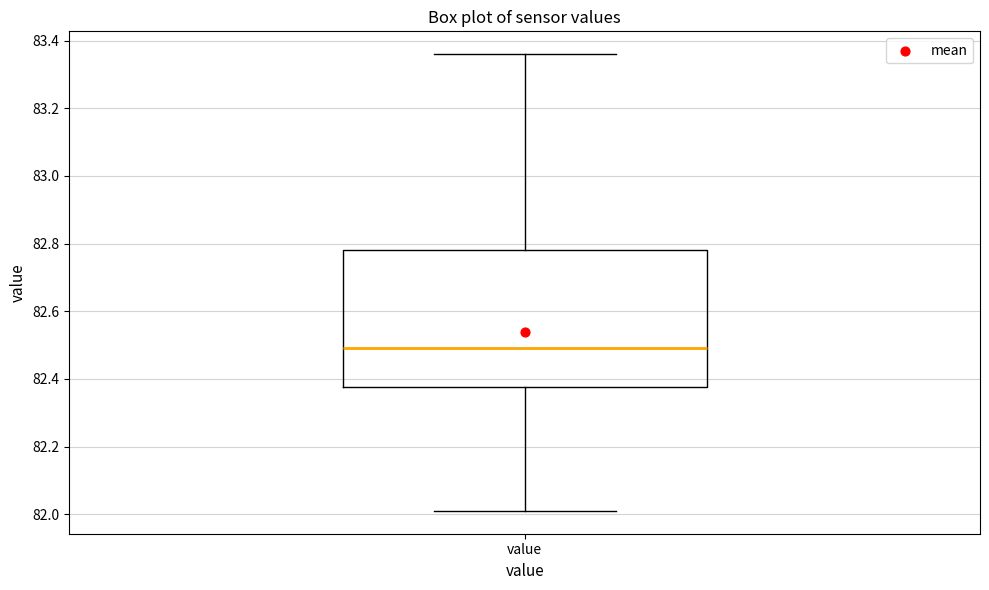

Transcribe this box plot: give where the median line is, the range the box spans, and where the two whiskers end, as read against the y-axis. The values are not printed on the chart, so give them approximately, as read against the axis.

median 82.50, box 82.38 to 82.78, whiskers 82.02 to 83.36